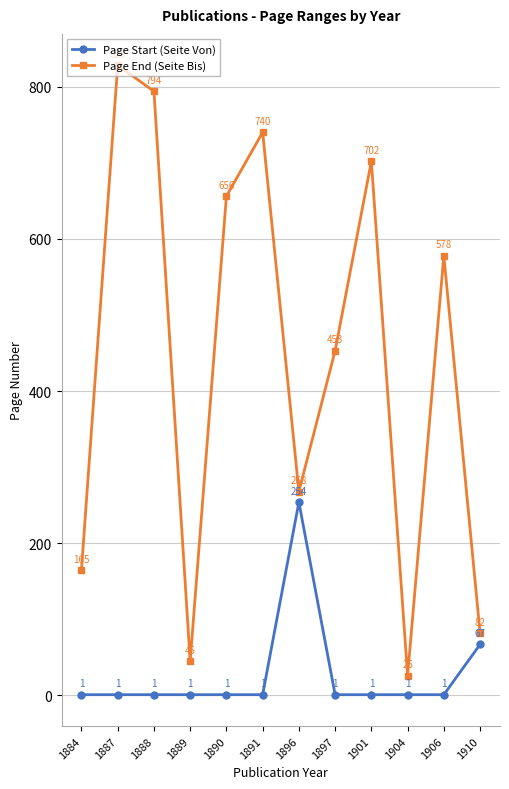

What are all the series names shown in the legend?

Page Start (Seite Von), Page End (Seite Bis)